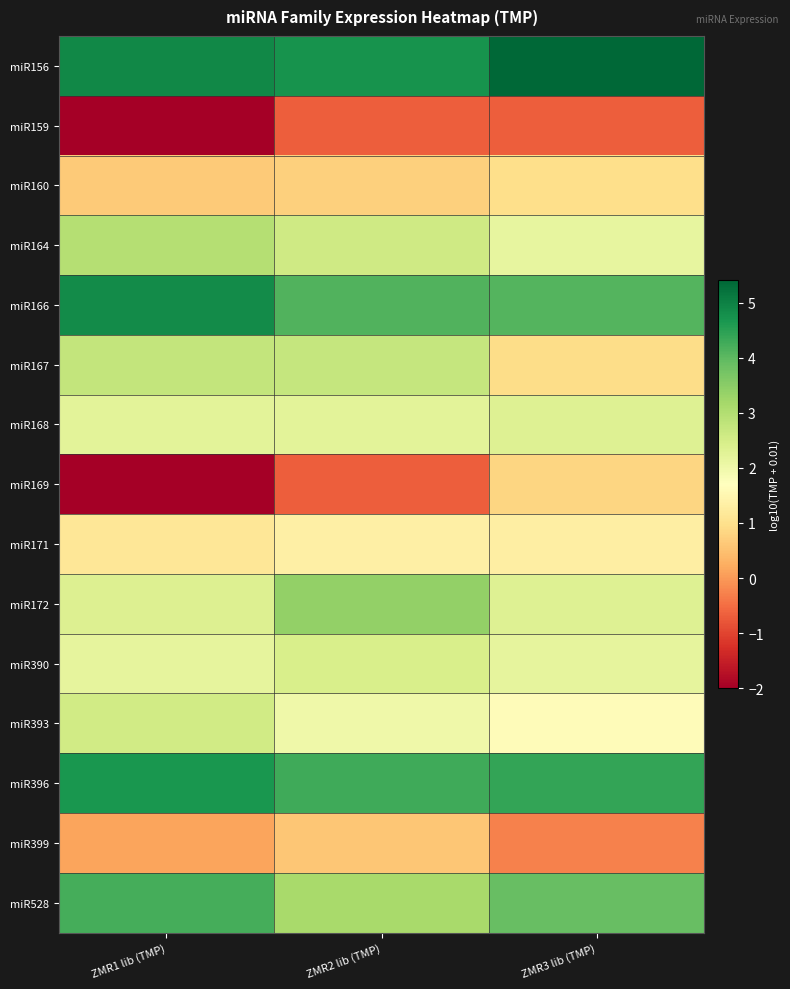

At how many categories does at least one series exceed 1?

3